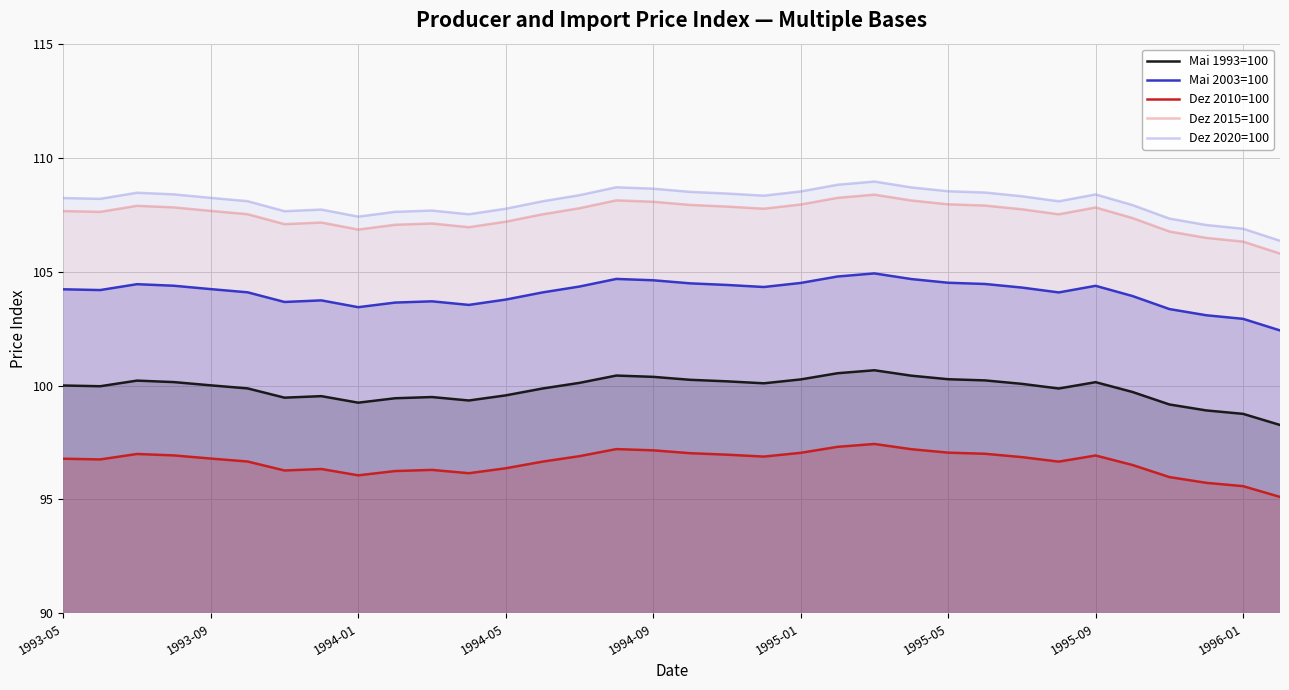

What are all the series names shown in the legend?

Mai 1993=100, Mai 2003=100, Dez 2010=100, Dez 2015=100, Dez 2020=100